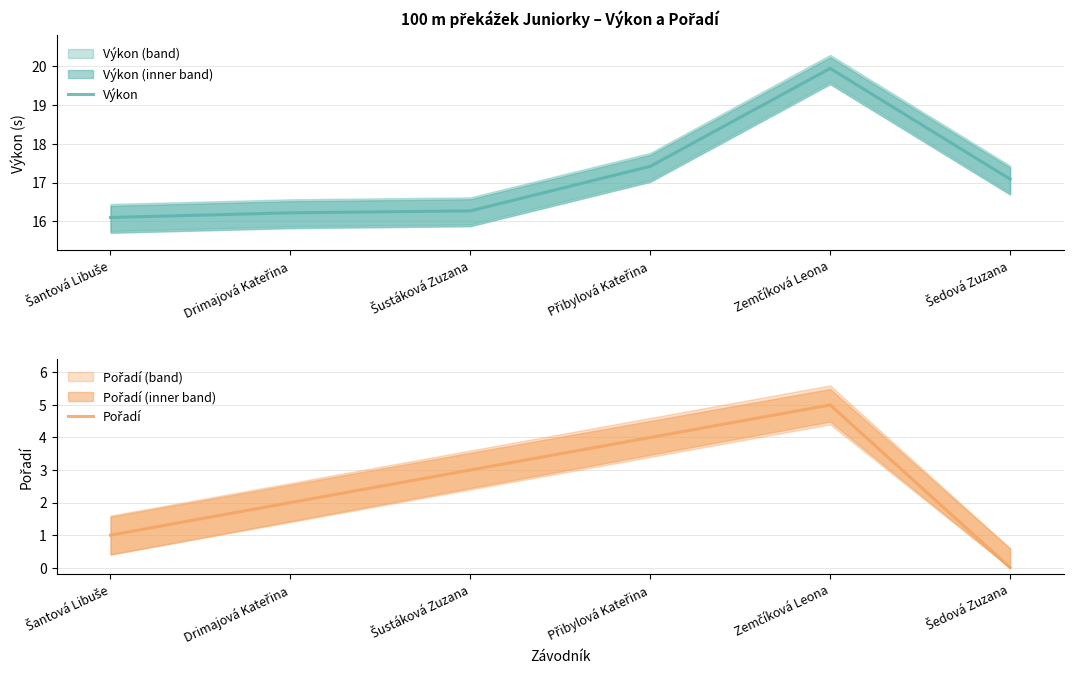

What is the sum of all Výkon values?

103.0